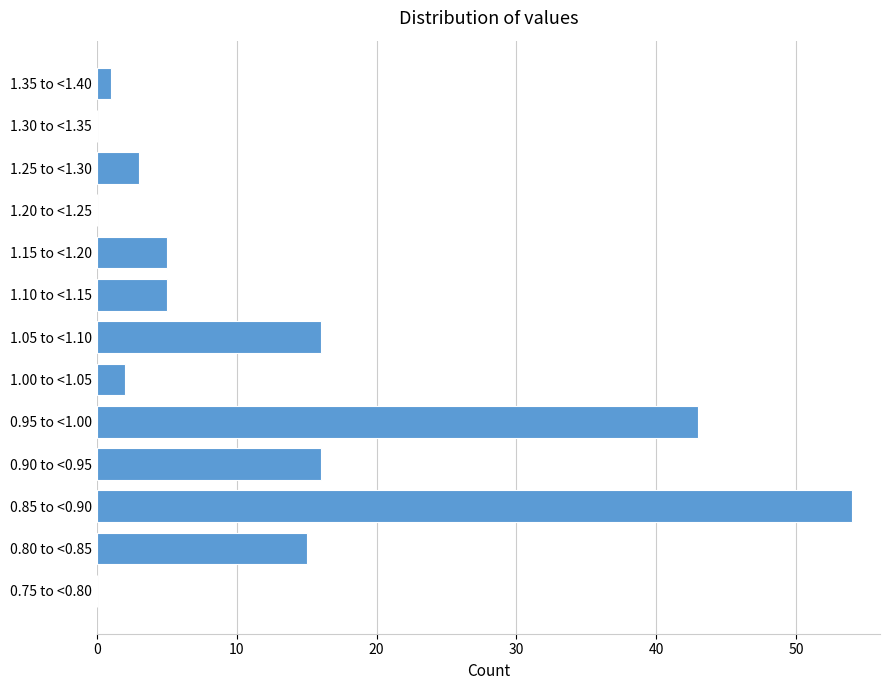

Reading bottom to top, list all the values displayed in this chart.

0.75 to <0.80=0	0.80 to <0.85=15	0.85 to <0.90=54	0.90 to <0.95=16	0.95 to <1.00=43	1.00 to <1.05=2	1.05 to <1.10=16	1.10 to <1.15=5	1.15 to <1.20=5	1.20 to <1.25=0	1.25 to <1.30=3	1.30 to <1.35=0	1.35 to <1.40=1